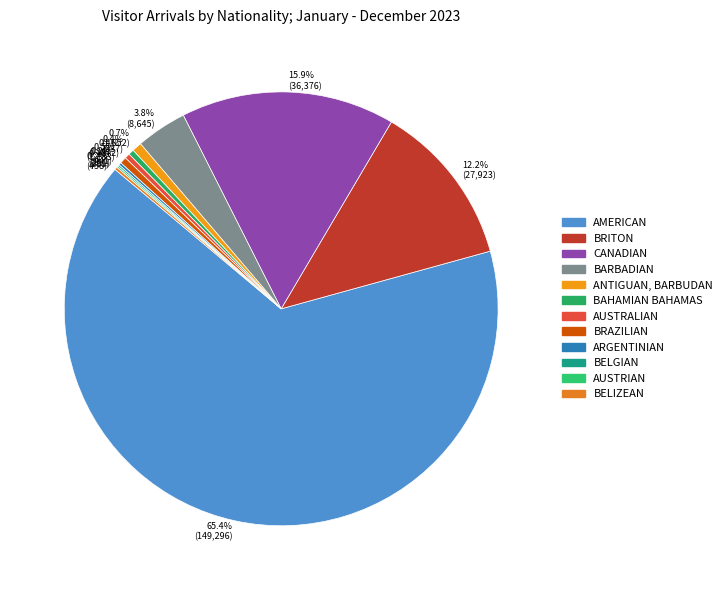

Which has a higher value, BRAZILIAN or ARGENTINIAN?

BRAZILIAN